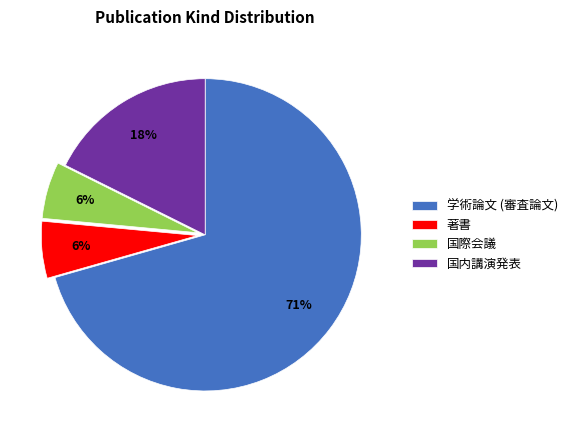

What is the largest slice in the pie chart?

学術論文 (審査論文)